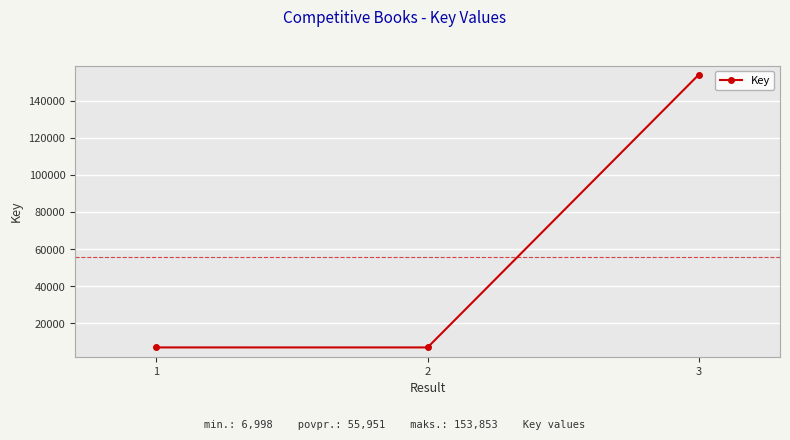

What is the value of the 2nd point from the left?

6998